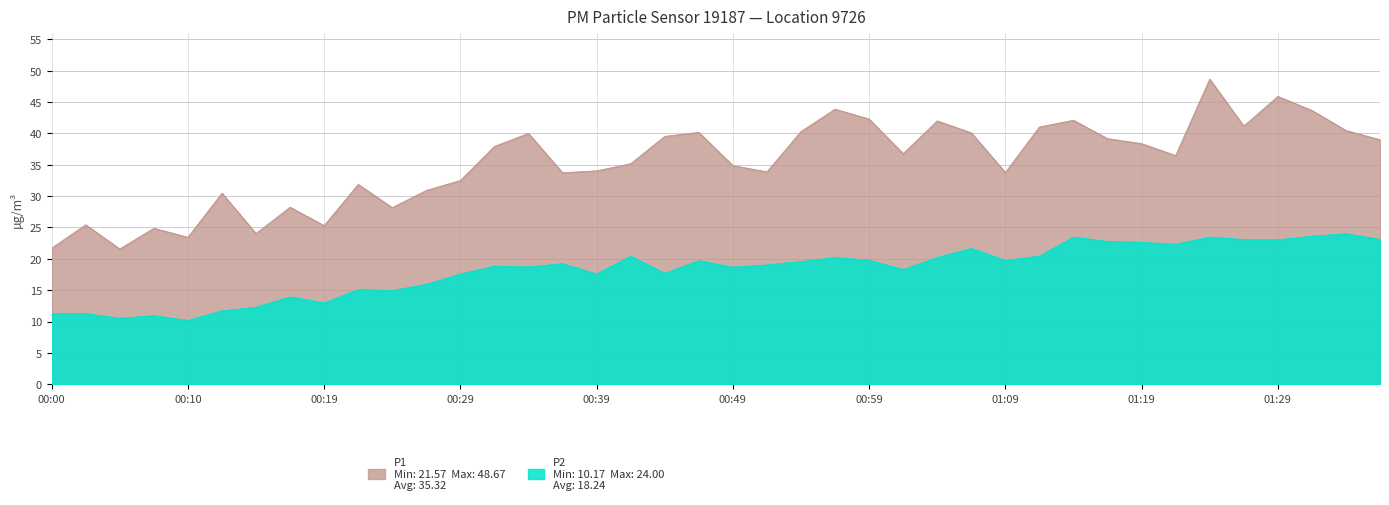

What is the difference between the maximum and minimum values in the P1 series?

27.1